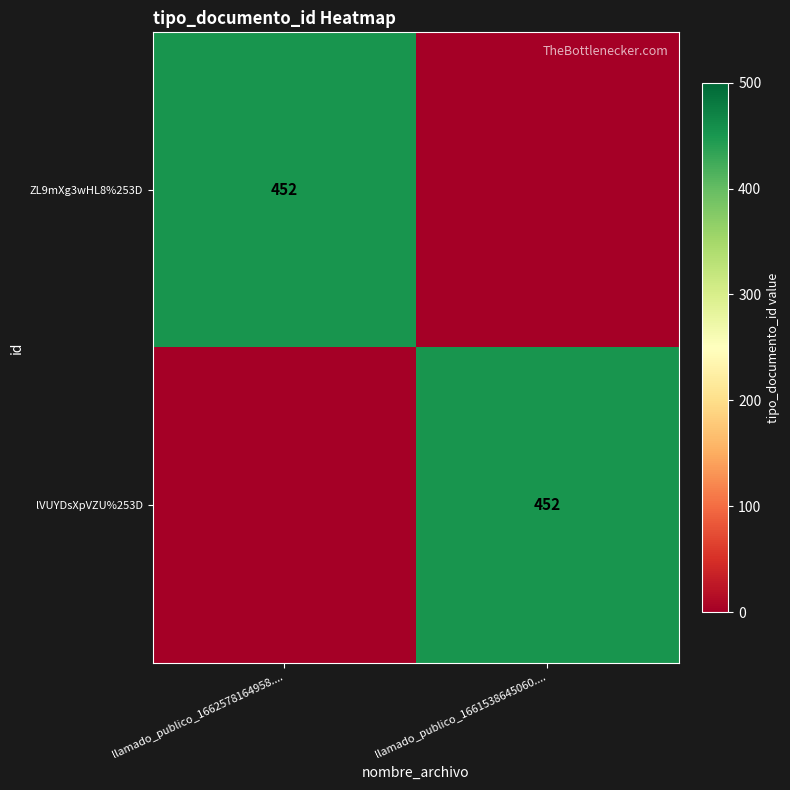

The lVUYDsXpVZU%253D series shows 270 at llamado_publico_1661538645060..... True or false?

False